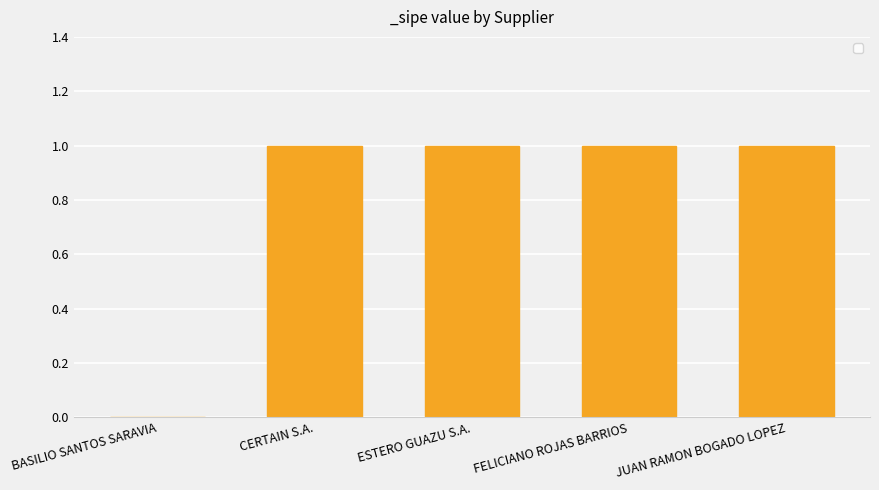

Approximately how many times larger is the value at CERTAIN S.A. compared to JUAN RAMON BOGADO LOPEZ?

1.0